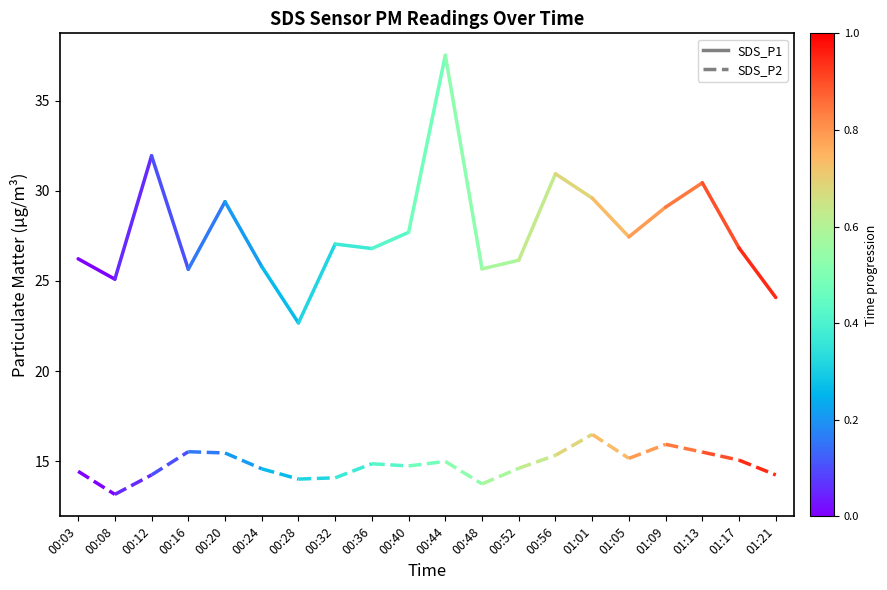

Which series has the largest total across all categories?

SDS_P1